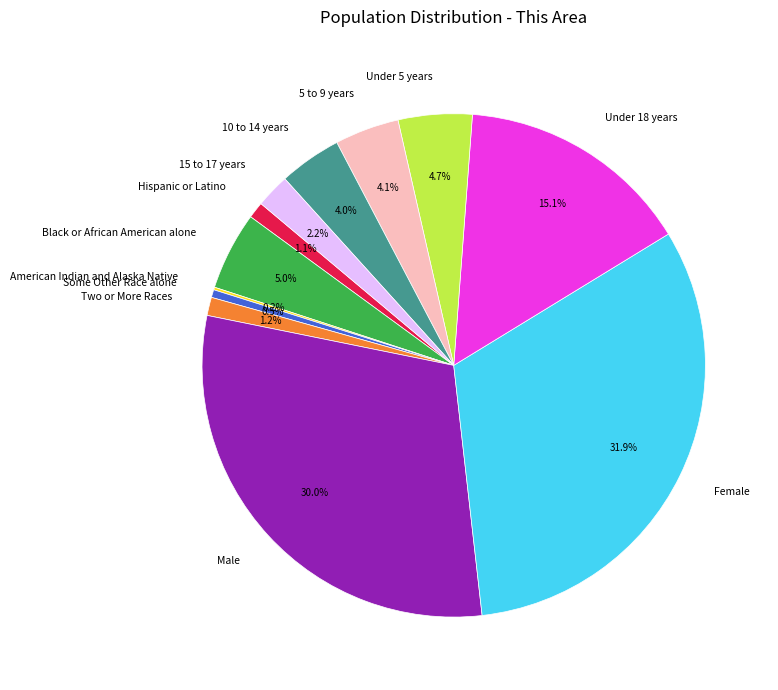

To the nearest percent, what is the difference between the largest and smallest slice percentages?

32%